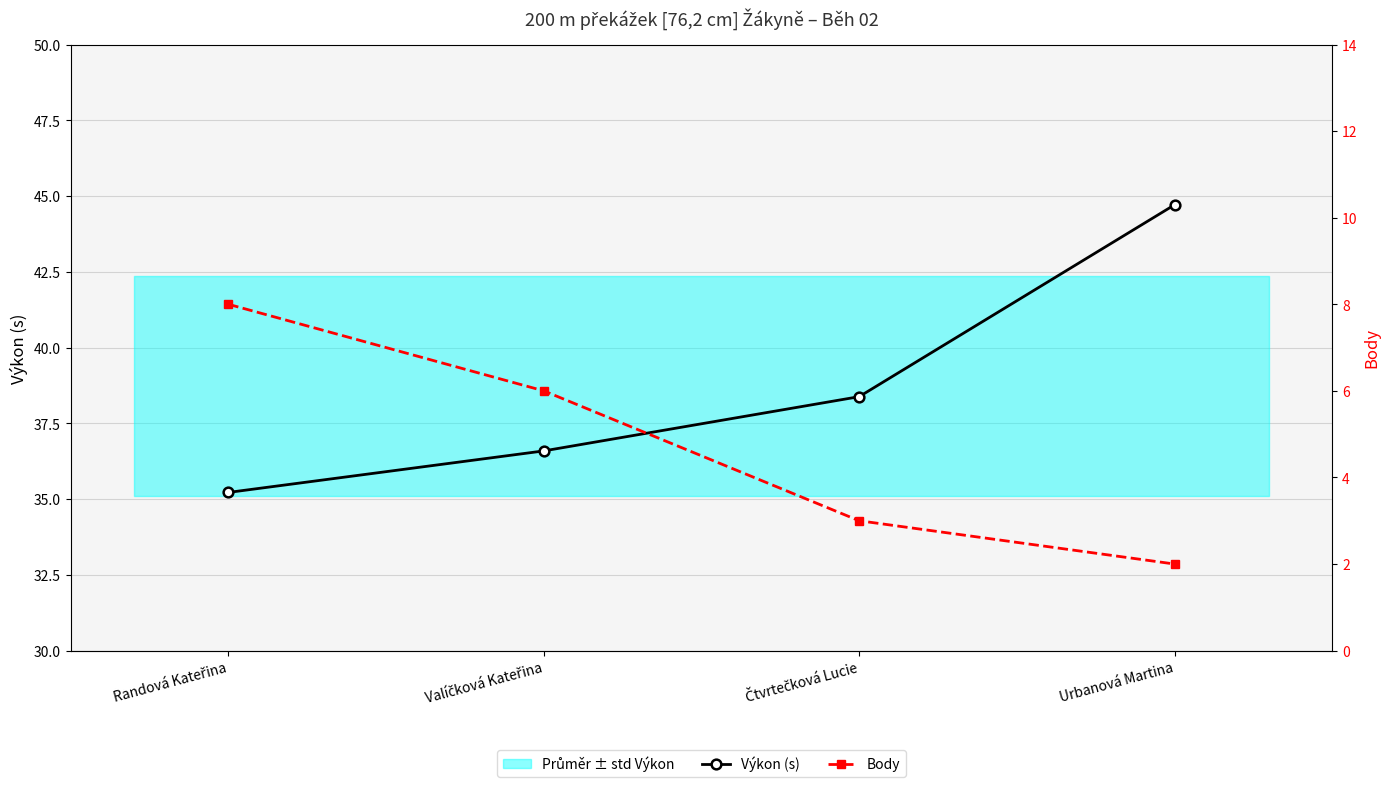

List the series in order of their peak value, highest first.

Výkon (s), Body